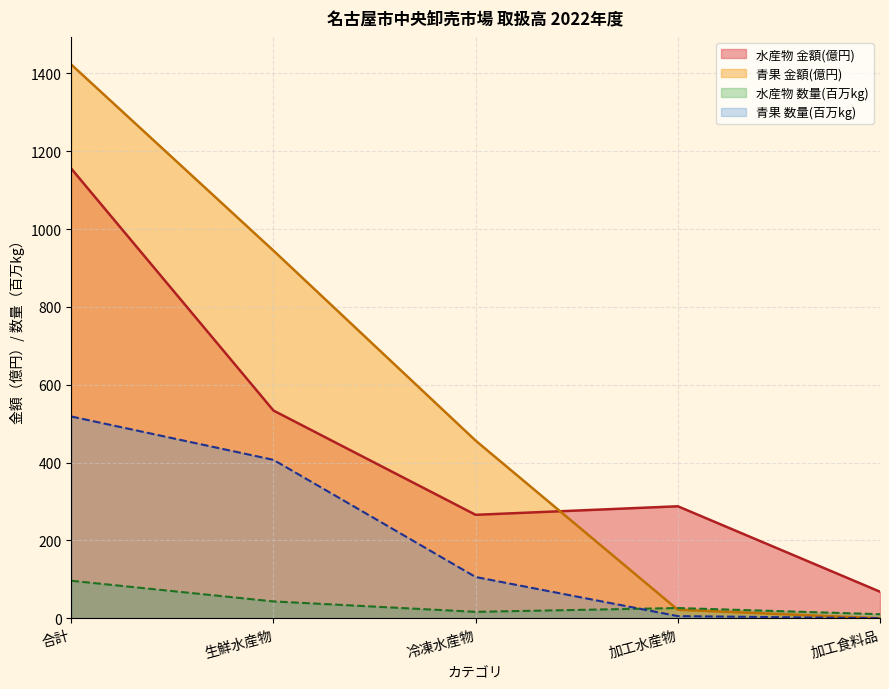

How many lines are shown in the chart?

4